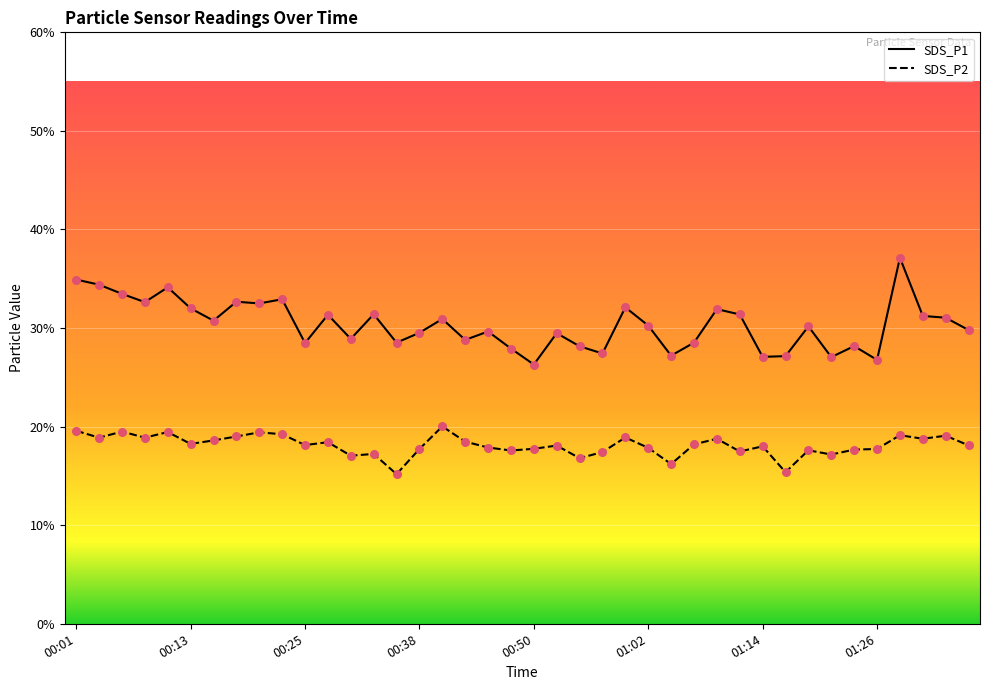

Which series has the largest total across all categories?

SDS_P1